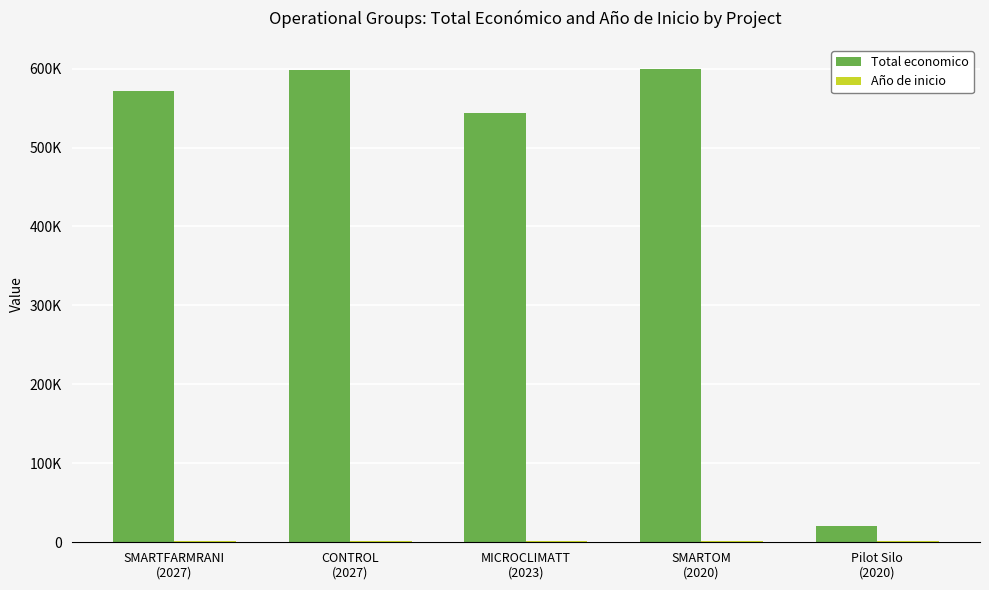

Is it true that Total economico equals 109806 at MICROCLIMATT
(2023)?

False